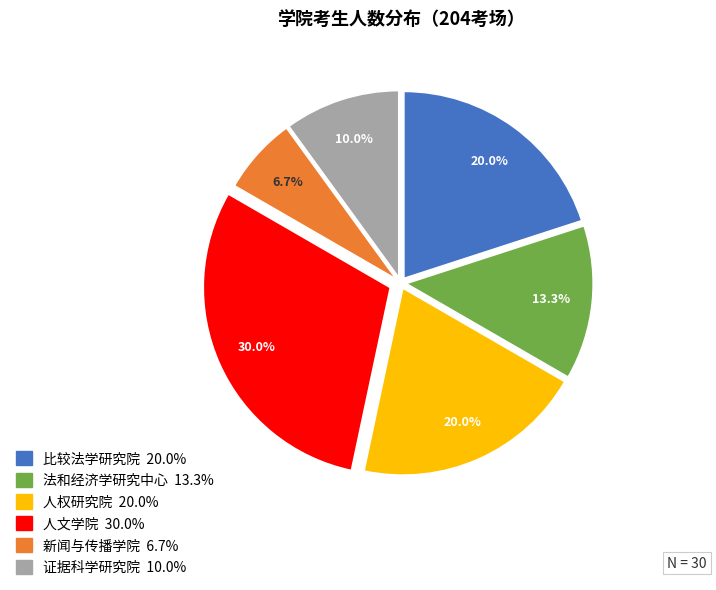

Which slice is the smallest?

新闻与传播学院